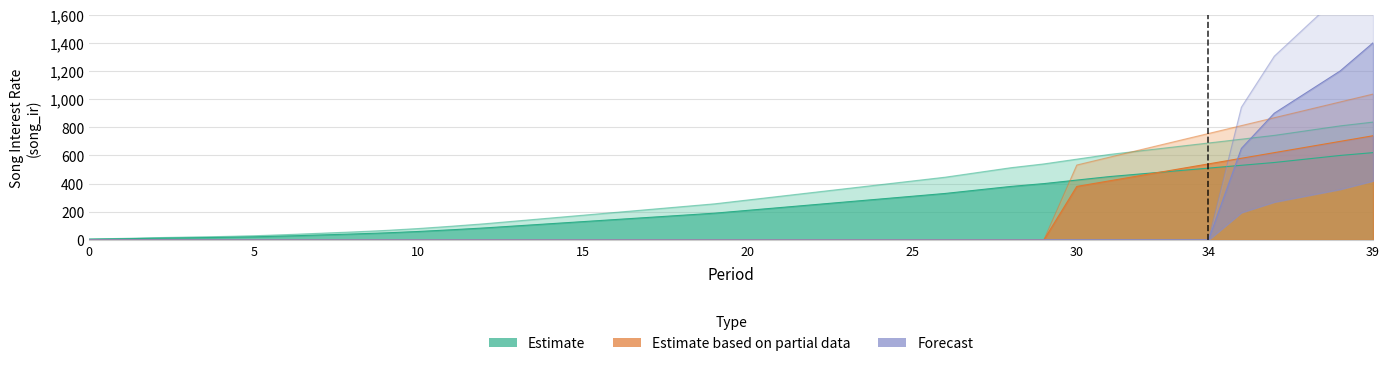

At how many categories does at least one series exceed 1711?

2